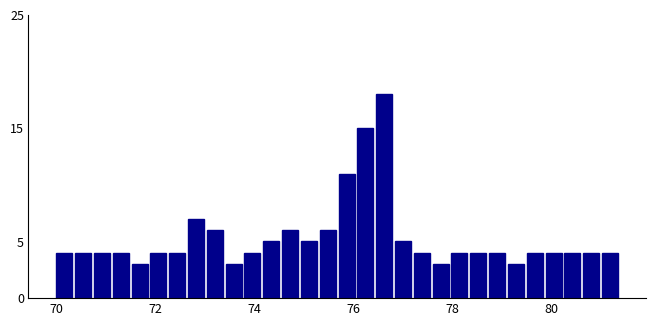

Read against the x-axis, roughly where is the centre of the tallest bar?

76.6